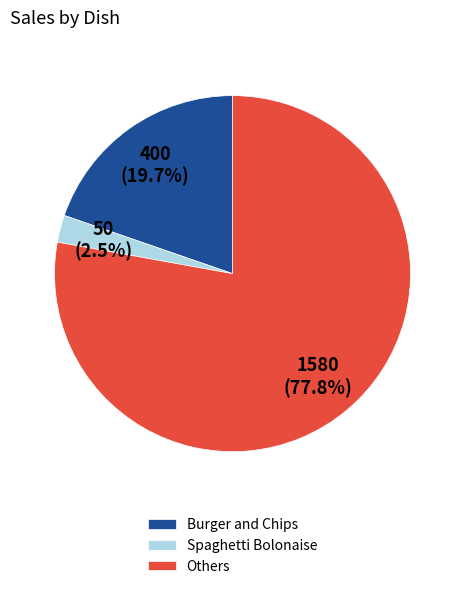

Which slice is the largest?

Others